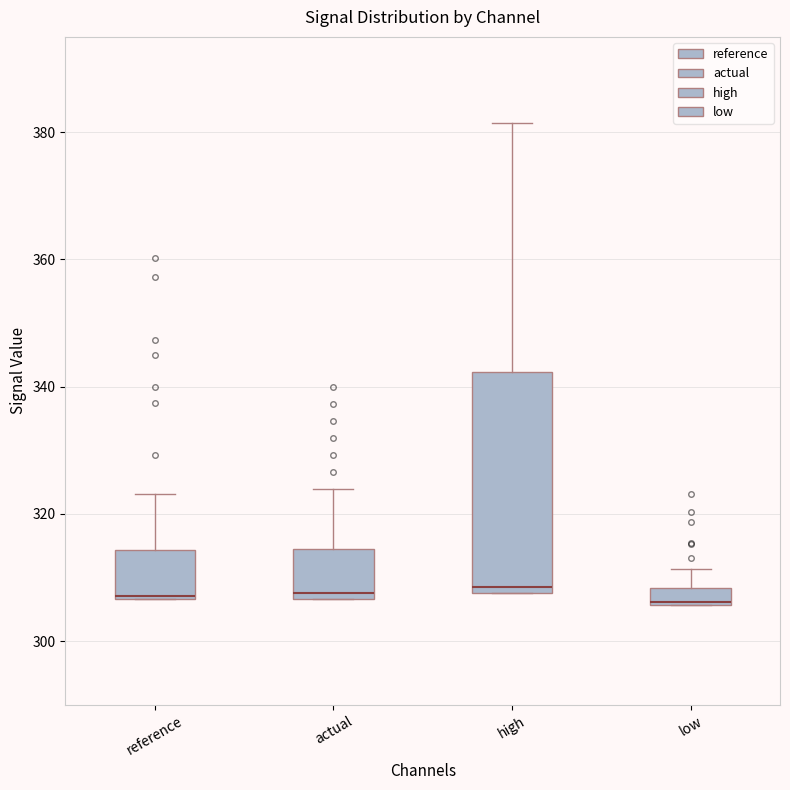

Comparing the boxes themselves (not the whiskers), which one is the tallest?

high